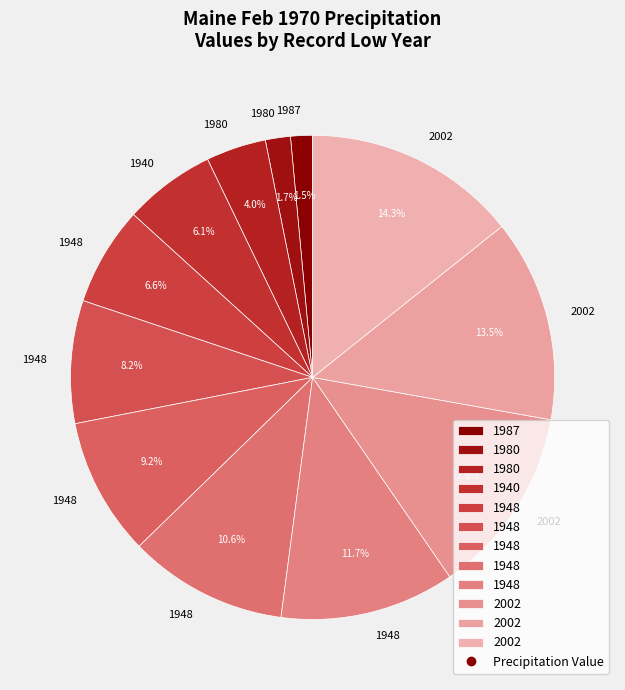

How many segments does this pie chart have?

12